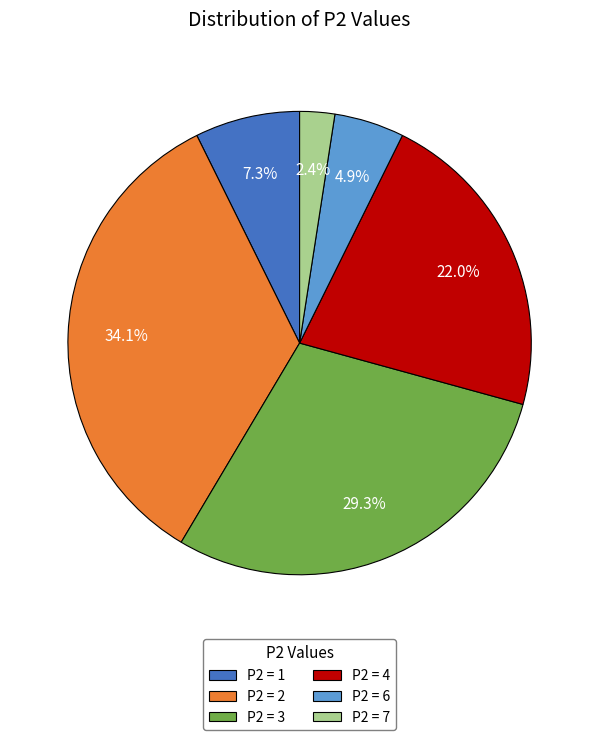

To the nearest percent, what is the average slice percentage?

17%